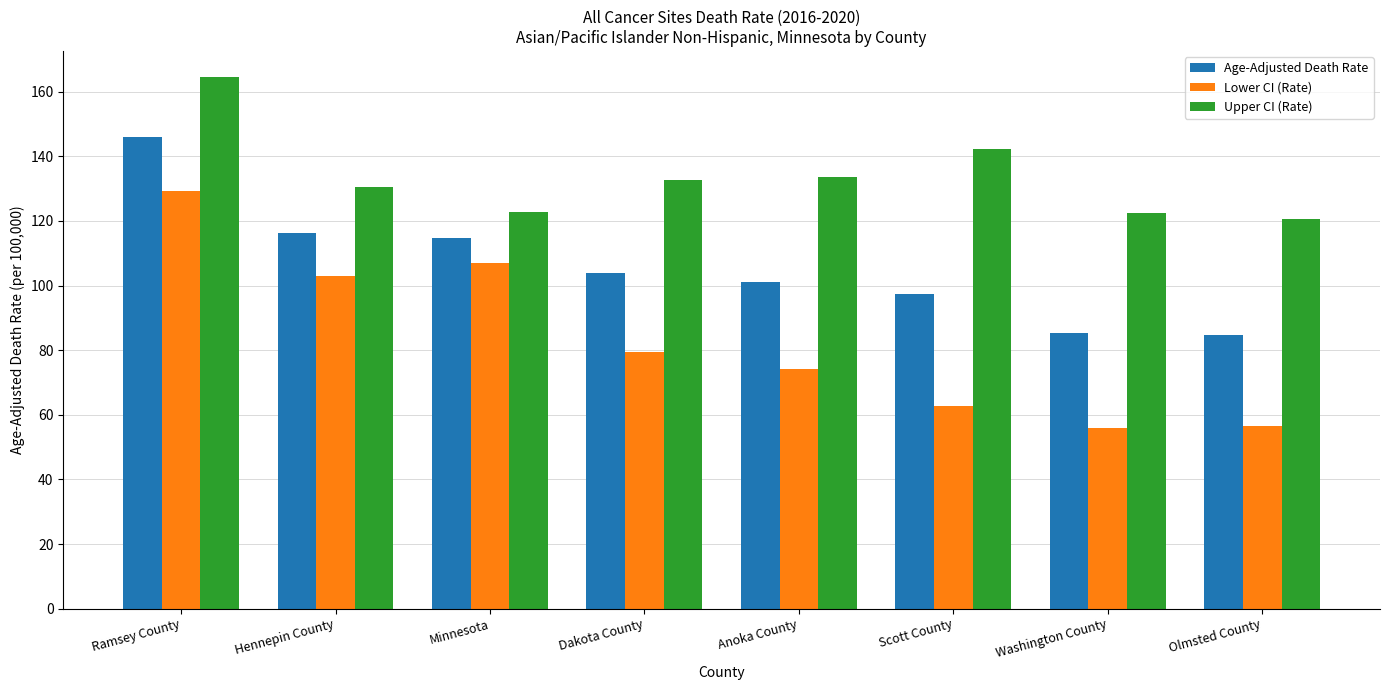

Rank the series at Dakota County from highest to lowest value.

Upper CI (Rate), Age-Adjusted Death Rate, Lower CI (Rate)